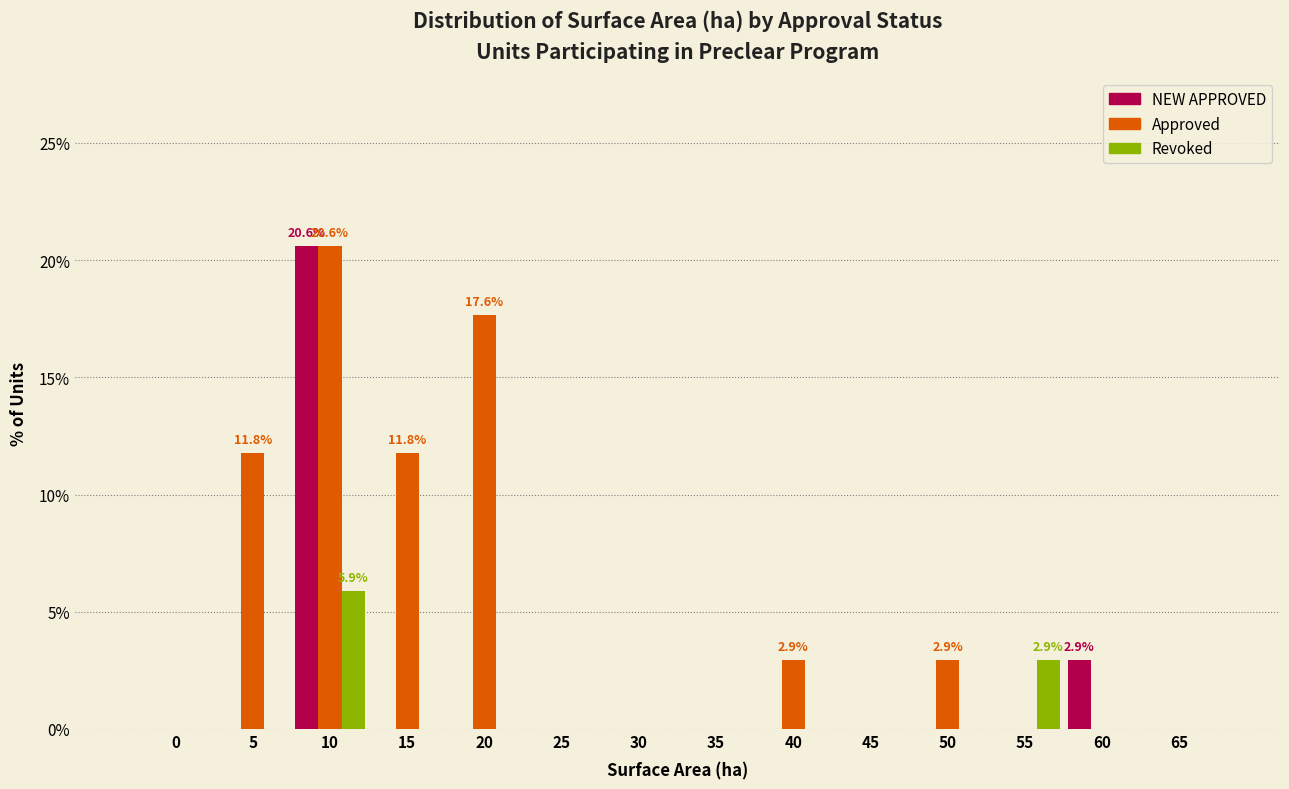

What is the sum of all NEW APPROVED values?

23.5